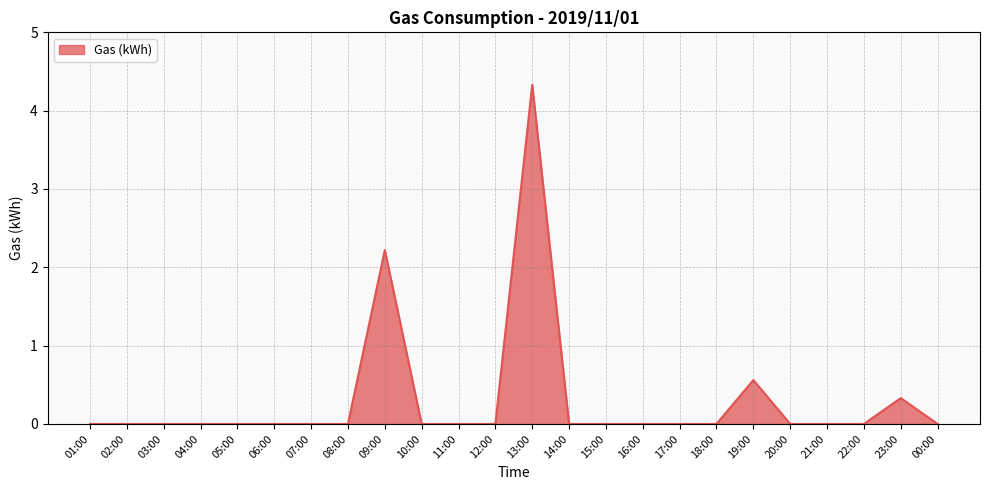

Is it true that the value at 03:00 is 1.4?

False